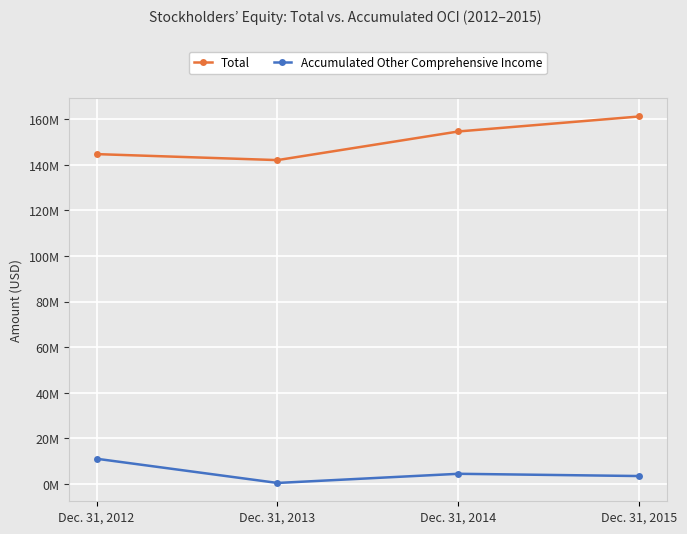

At Dec. 31, 2014, list the series in order from largest to smallest.

Total, Accumulated Other Comprehensive Income